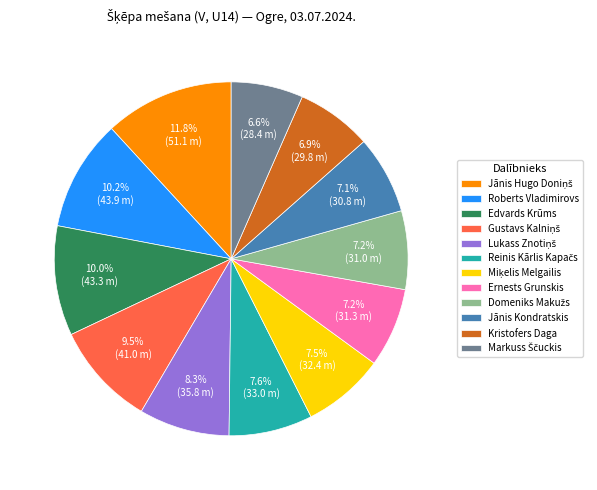

Which has a higher value, Jānis Kondratskis or Edvards Krūms?

Edvards Krūms